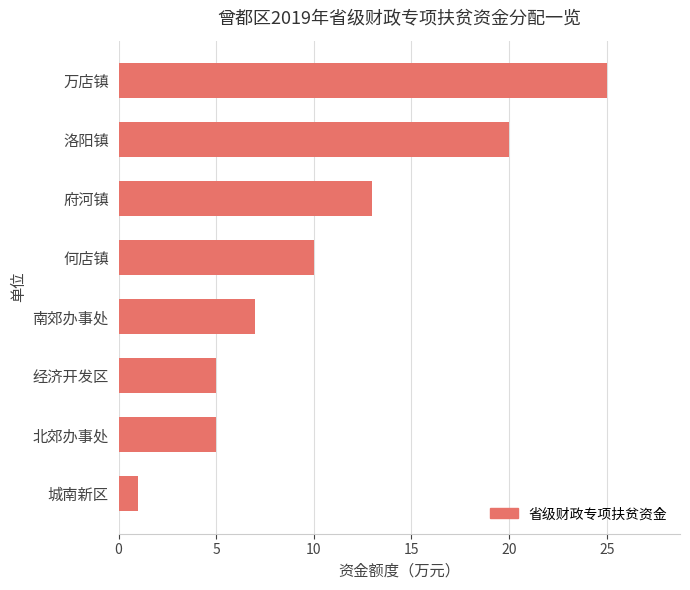

What is the ratio of the value at 洛阳镇 to the value at 府河镇?

1.5